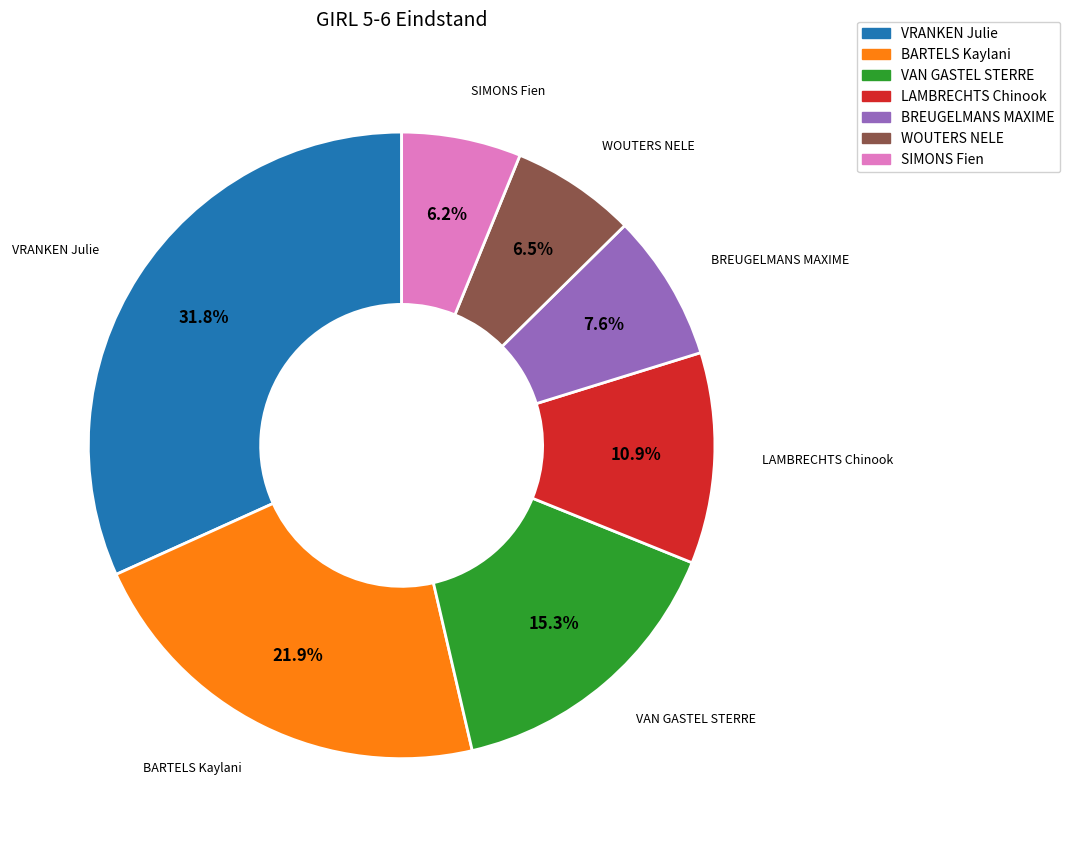

Count the number of slices in the pie.

7